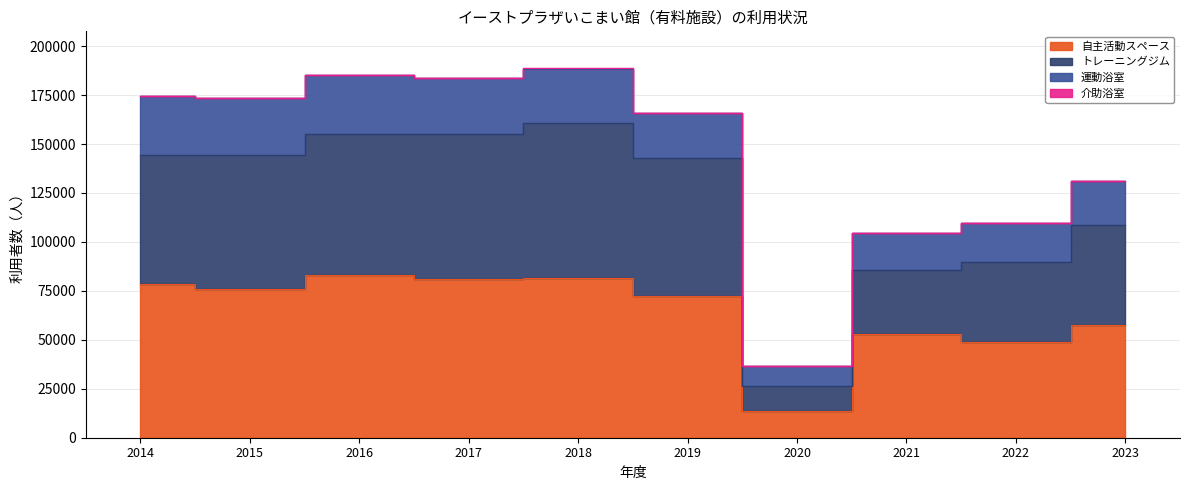

How many values in the 自主活動スペース series exceed 75939?

4